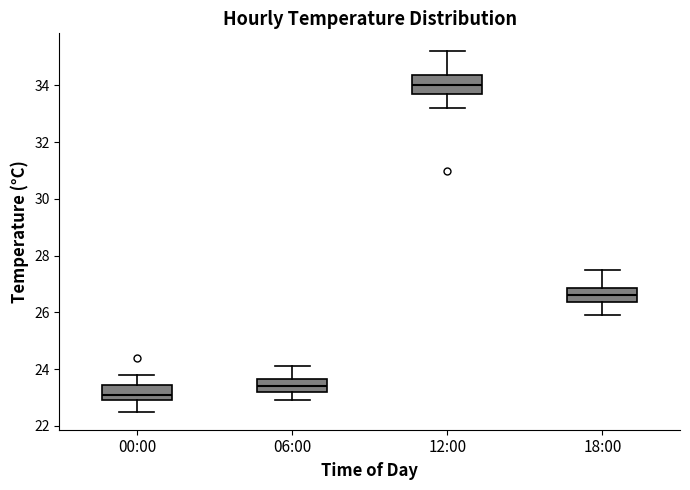

Reading left to right, read every box against the y-axis: the position of its median line, the range the box covers, and the ends of its whiskers. The values are not printed on the chart, so give them approximately, as read against the axis.

00:00: median 23.2, box 23.0 to 23.4, whiskers 22.6 to 23.8
06:00: median 23.4, box 23.2 to 23.6, whiskers 23.0 to 24.2
12:00: median 34.0, box 33.8 to 34.4, whiskers 33.2 to 35.2
18:00: median 26.6, box 26.4 to 26.8, whiskers 26.0 to 27.6